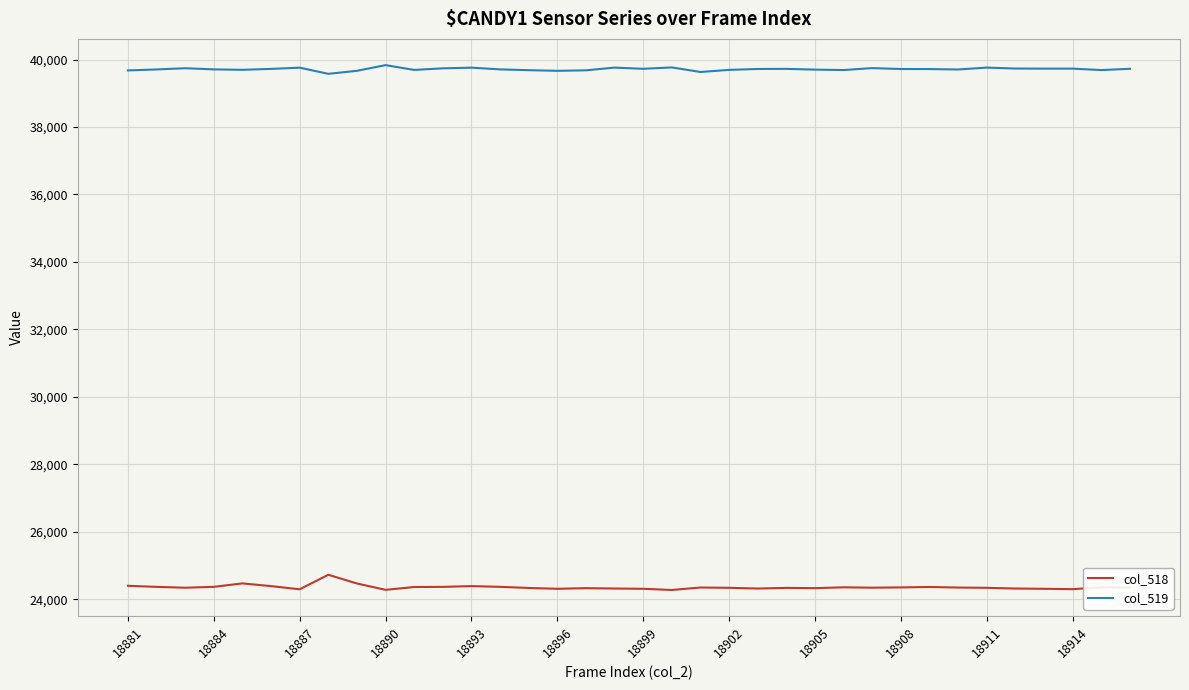

Which series has the largest total across all categories?

col_519